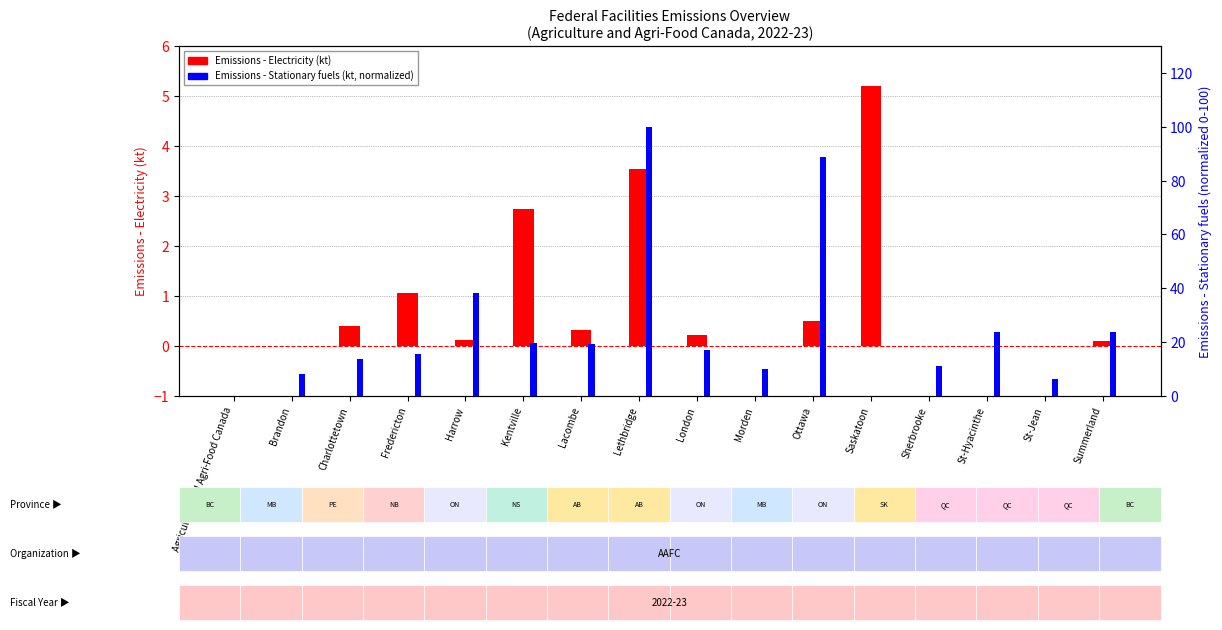

How many bars are there in total?

32